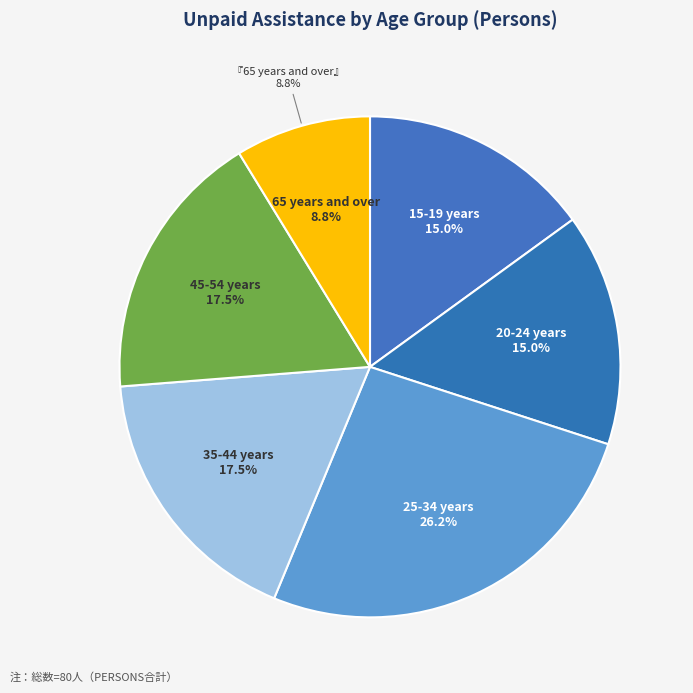

Which slice is the largest?

25-34 years